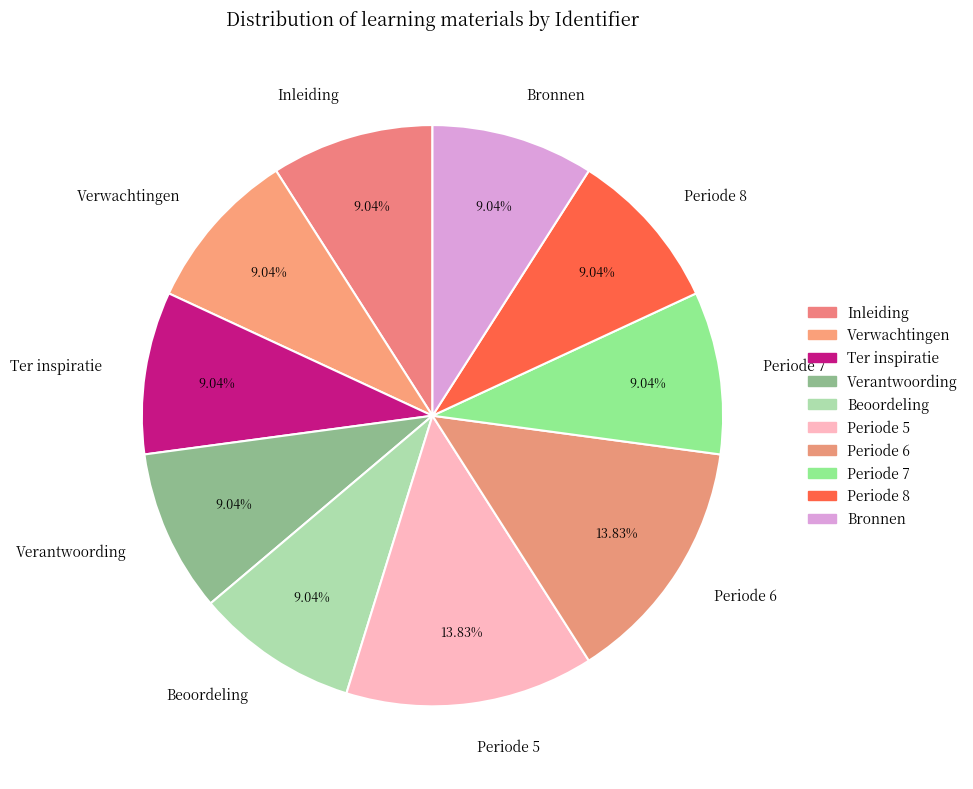

To the nearest percent, what percentage of the pie is Periode 5?

14%